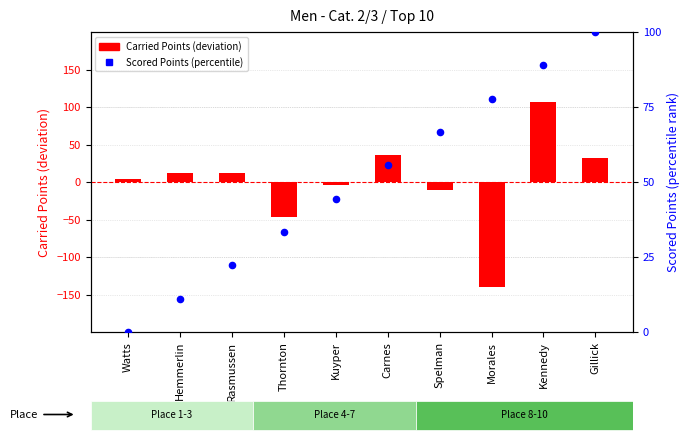

Is the value of Carried Points (centered) at Spelman greater than the value of Scored Points (percentile) at Kennedy?

No